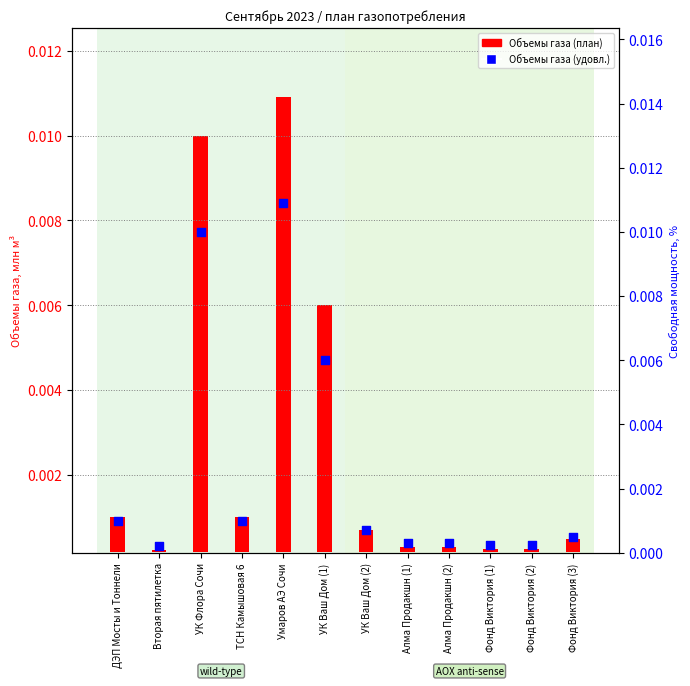

Between УК Ваш Дом (1) and Фонд Виктория (2), which is larger?

УК Ваш Дом (1)